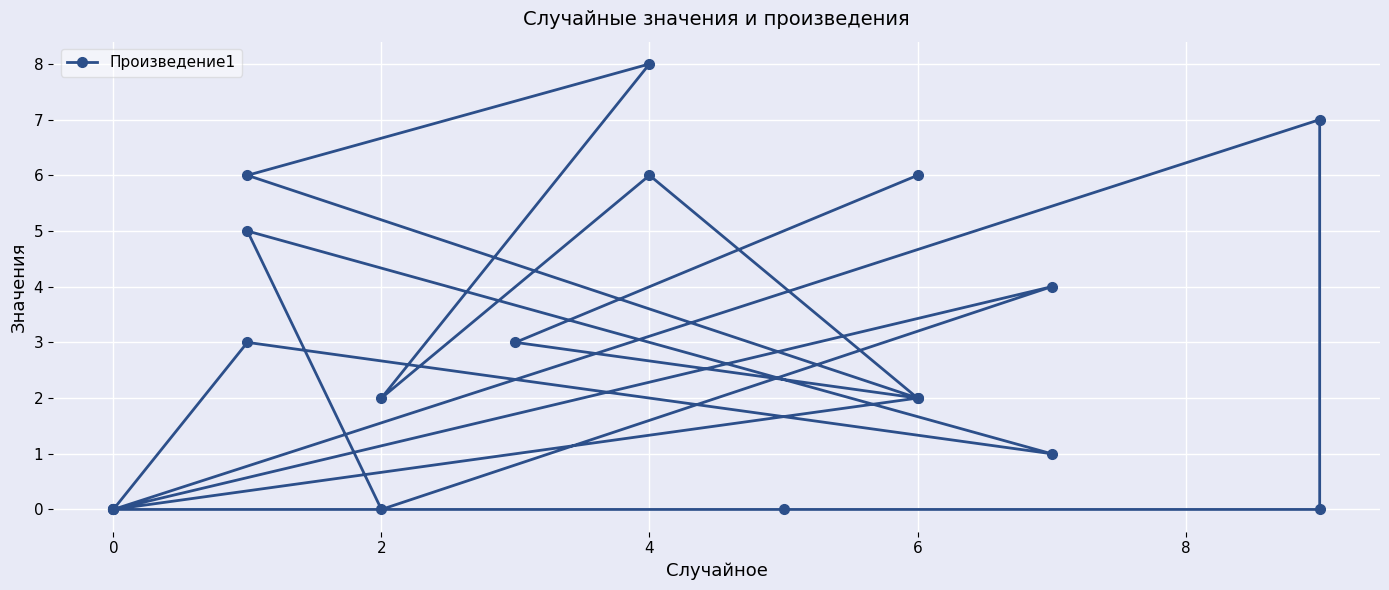

How many values are between 0 and 6?

18